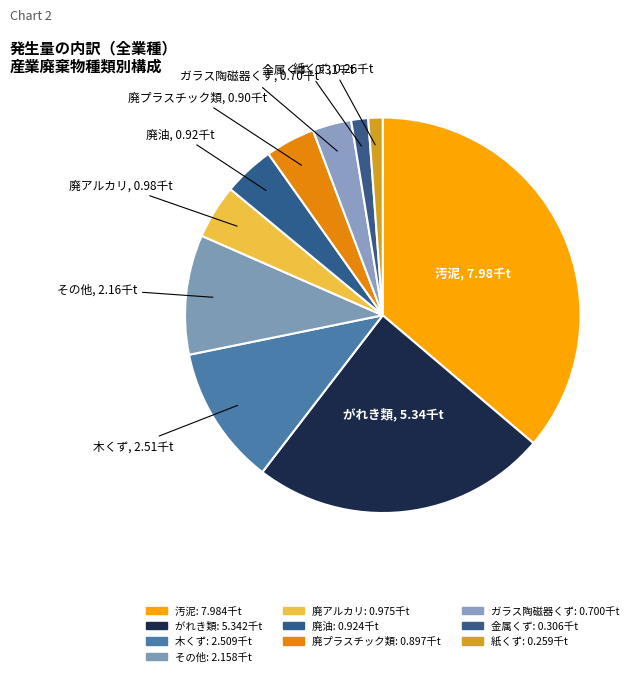

Is there a majority slice in this chart?

No